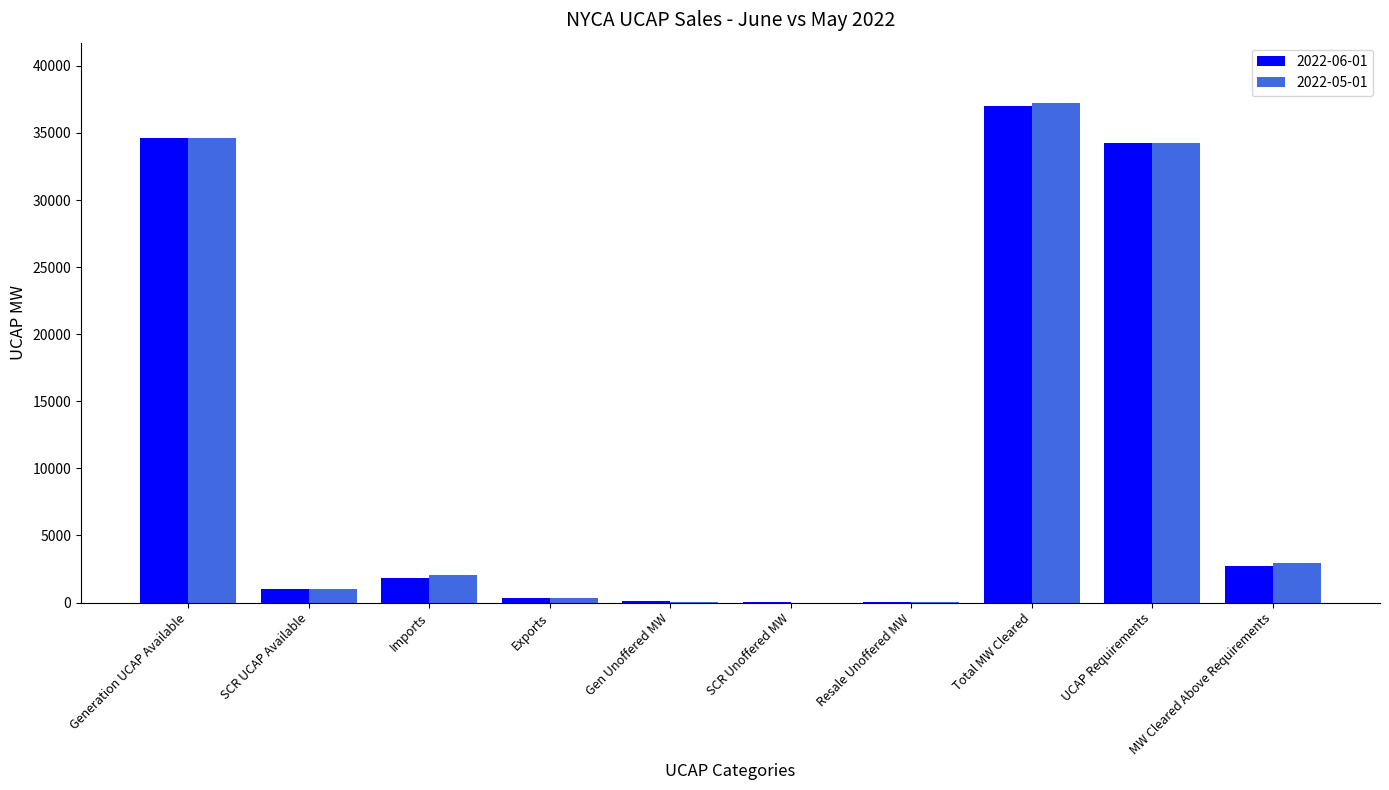

The value of 2022-05-01 at Gen Unoffered MW is 74.0. True or false?

True